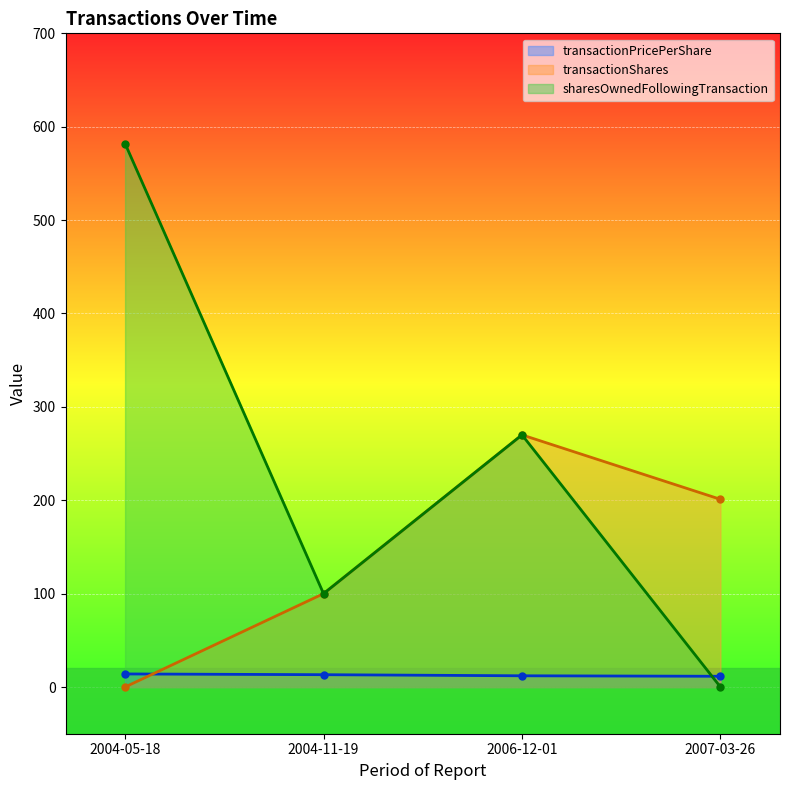

Which label corresponds to the largest value in the chart?

2004-05-18